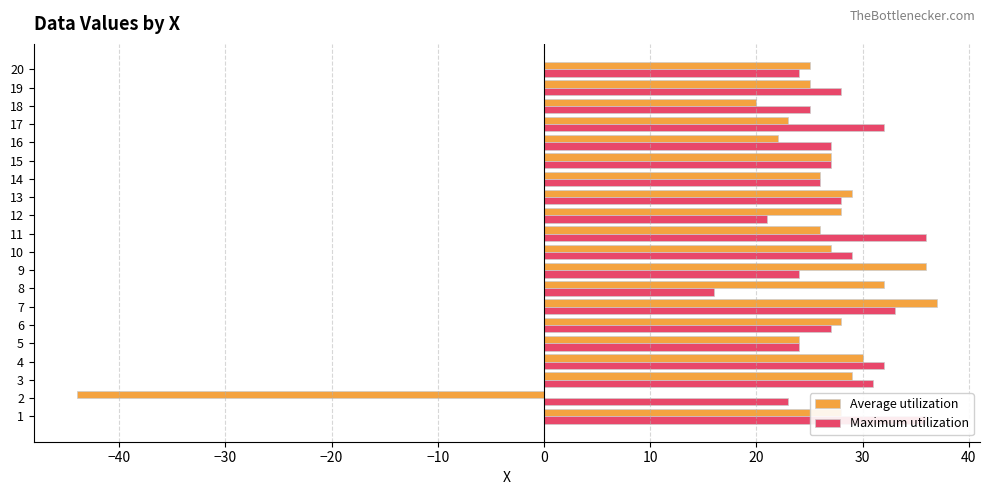

Are the bars grouped side by side (vs. stacked)?

Yes